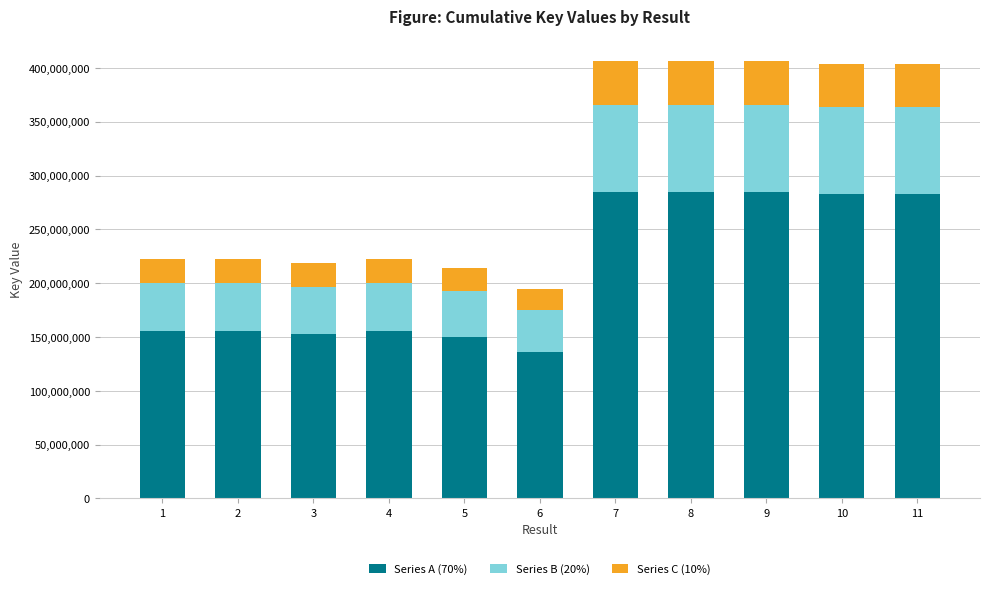

What is the value of the Series A (70%) bar at the 7th from the left?

284615360.4